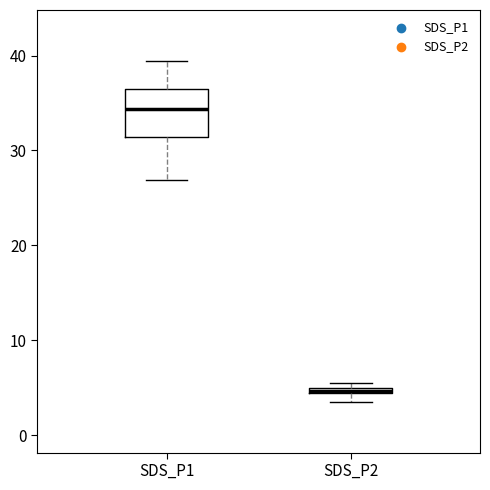

Comparing the boxes themselves (not the whiskers), which one is the tallest?

SDS_P1